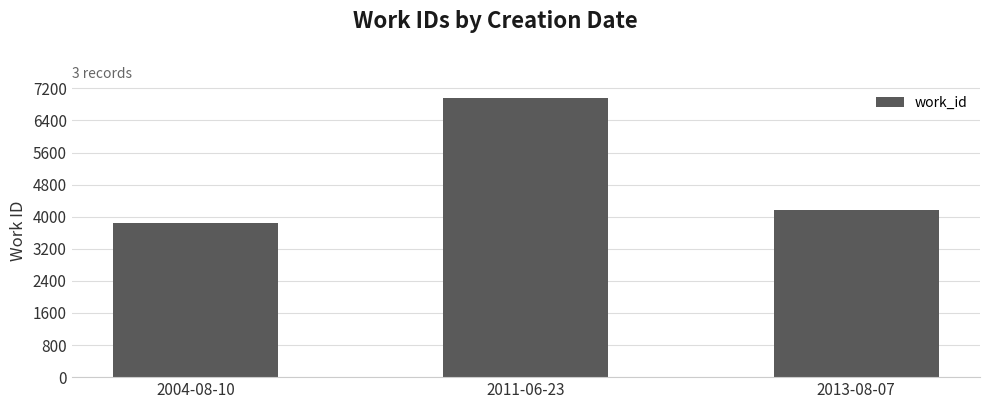

Which has a higher value, 2011-06-23 or 2004-08-10?

2011-06-23